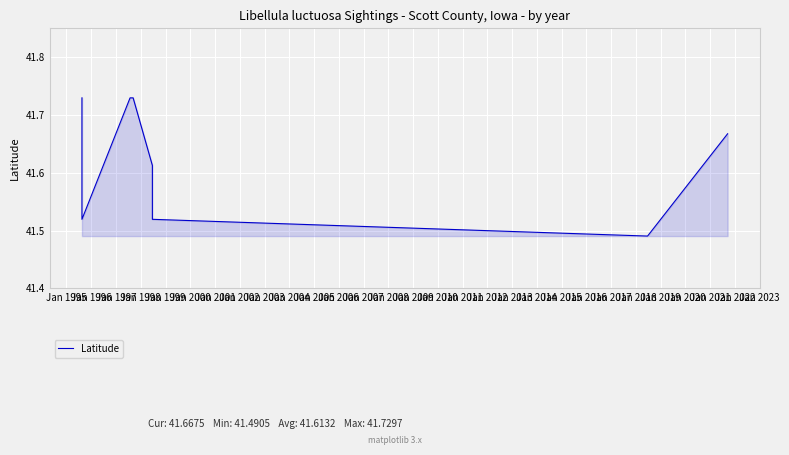

What is the greatest value displayed?

41.7